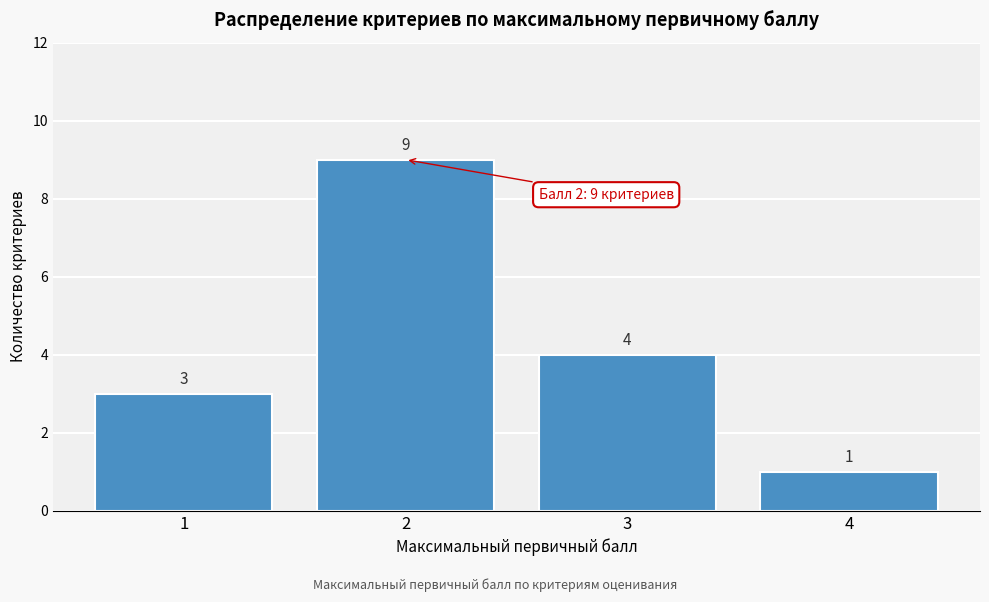

Over which range of the x-axis is the bar tallest?

1.5 to 2.5